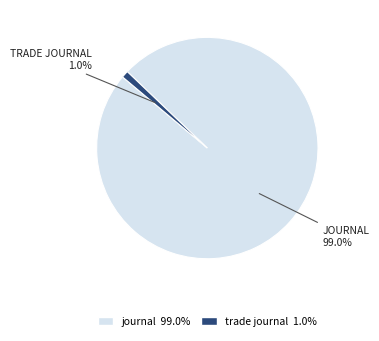

Rank the categories by value from lowest to highest.

trade journal 1.0%, journal 99.0%